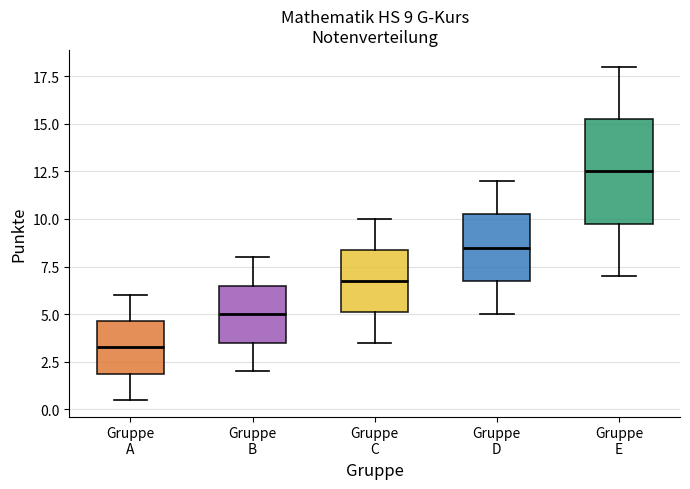

Which box's median line is the lowest?

Gruppe A